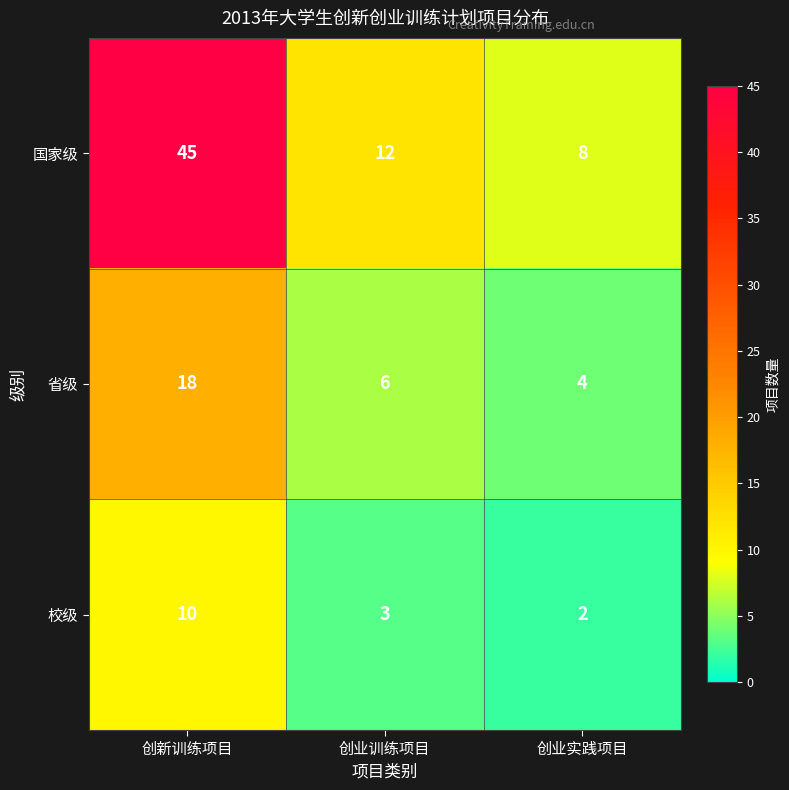

What is the difference between the 校级 values at 创新训练项目 and 创业训练项目?

7